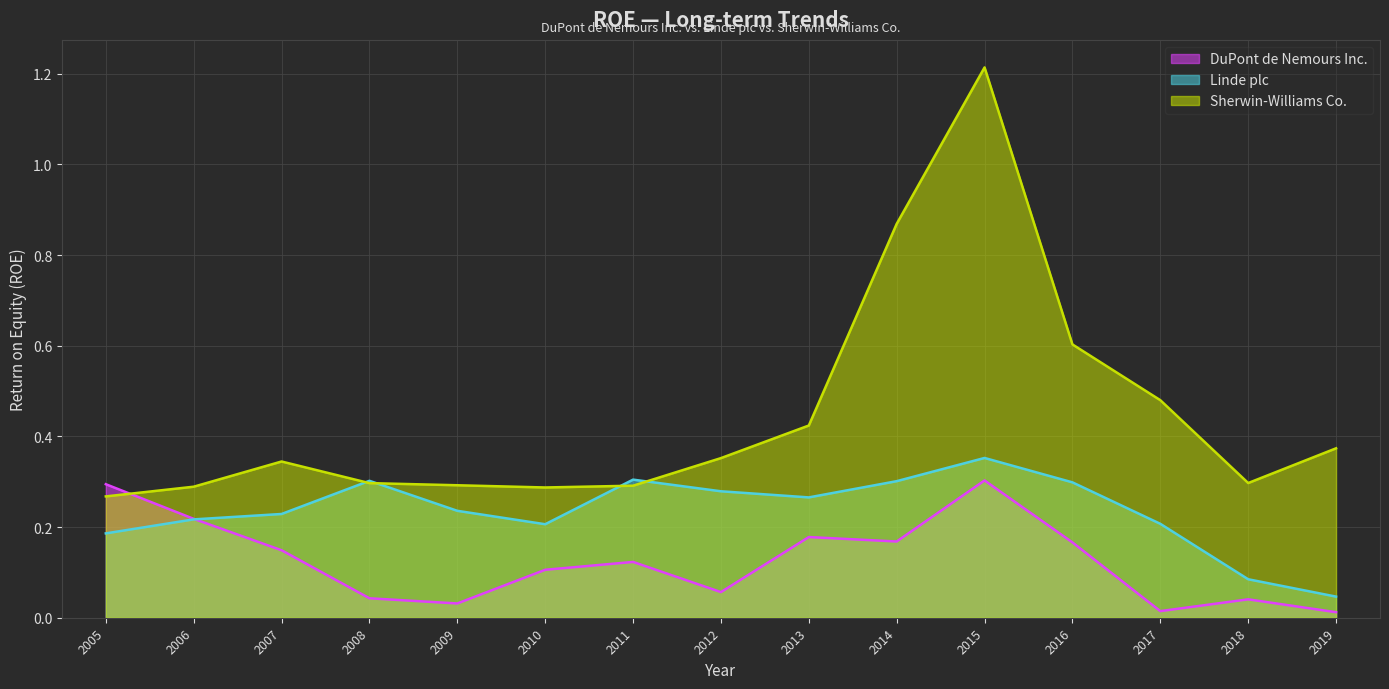

Reading right to left, what are all the values shown in this chart?

DuPont de Nemours Inc.: 2019=0.0	2018=0.0	2017=0.0	2016=0.2	2015=0.3	2014=0.2	2013=0.2	2012=0.1	2011=0.1	2010=0.1	2009=0.0	2008=0.0	2007=0.1	2006=0.2	2005=0.3
Linde plc: 2019=0.0	2018=0.1	2017=0.2	2016=0.3	2015=0.4	2014=0.3	2013=0.3	2012=0.3	2011=0.3	2010=0.2	2009=0.2	2008=0.3	2007=0.2	2006=0.2	2005=0.2
Sherwin-Williams Co.: 2019=0.4	2018=0.3	2017=0.5	2016=0.6	2015=1.2	2014=0.9	2013=0.4	2012=0.4	2011=0.3	2010=0.3	2009=0.3	2008=0.3	2007=0.3	2006=0.3	2005=0.3